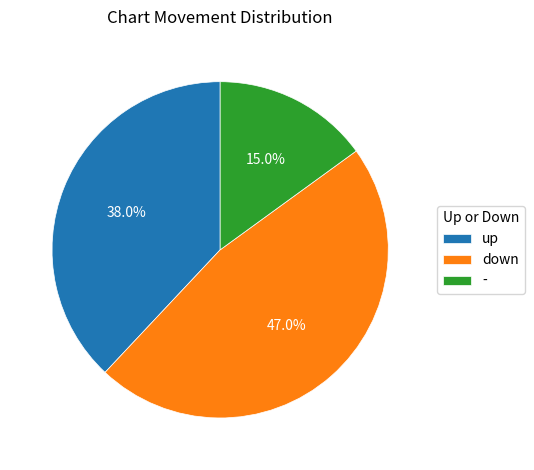

Which category has the biggest portion of the pie?

down